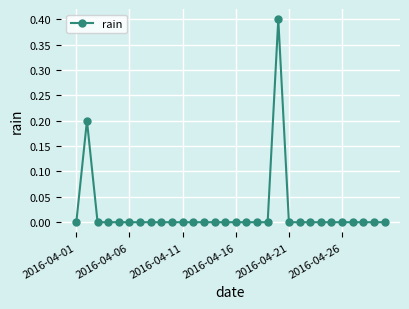

What is the maximum value shown in the chart?

0.4